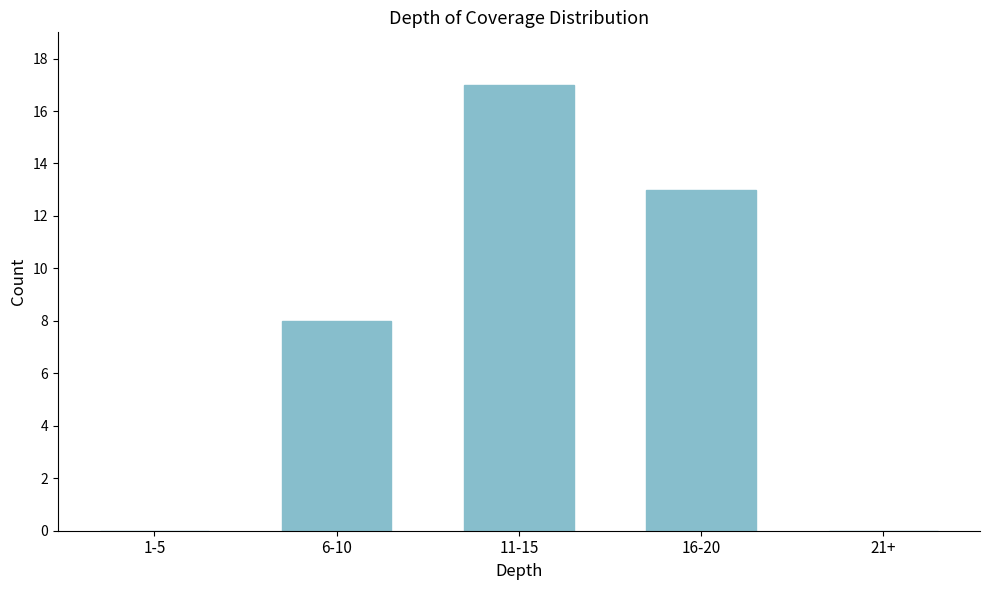

Reading right to left, what are all the values shown in this chart?

21+=0	16-20=13	11-15=17	6-10=8	1-5=0